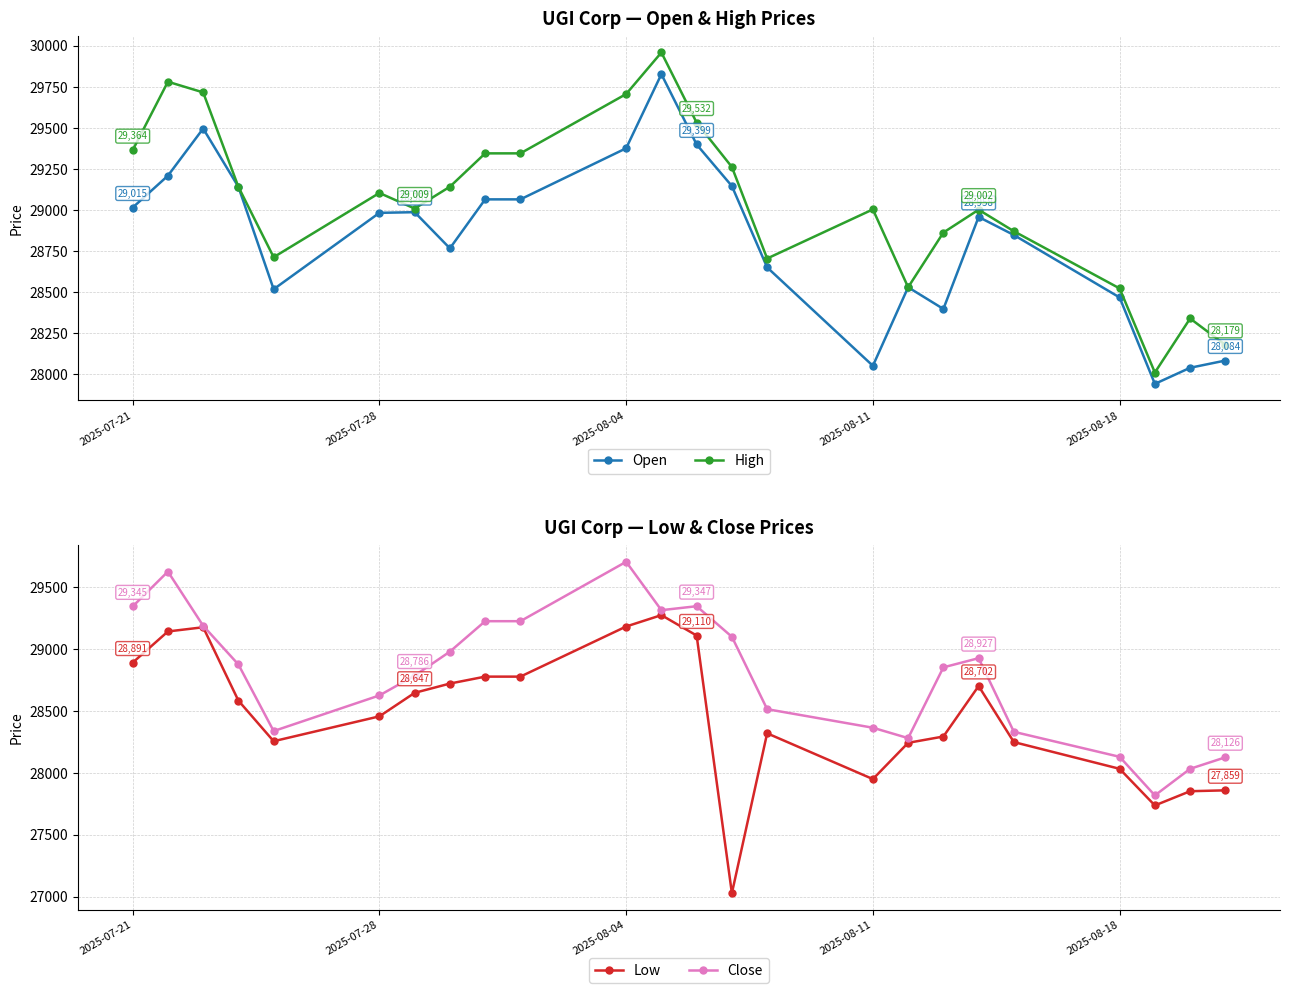

What is the highest value of the High series?

29959